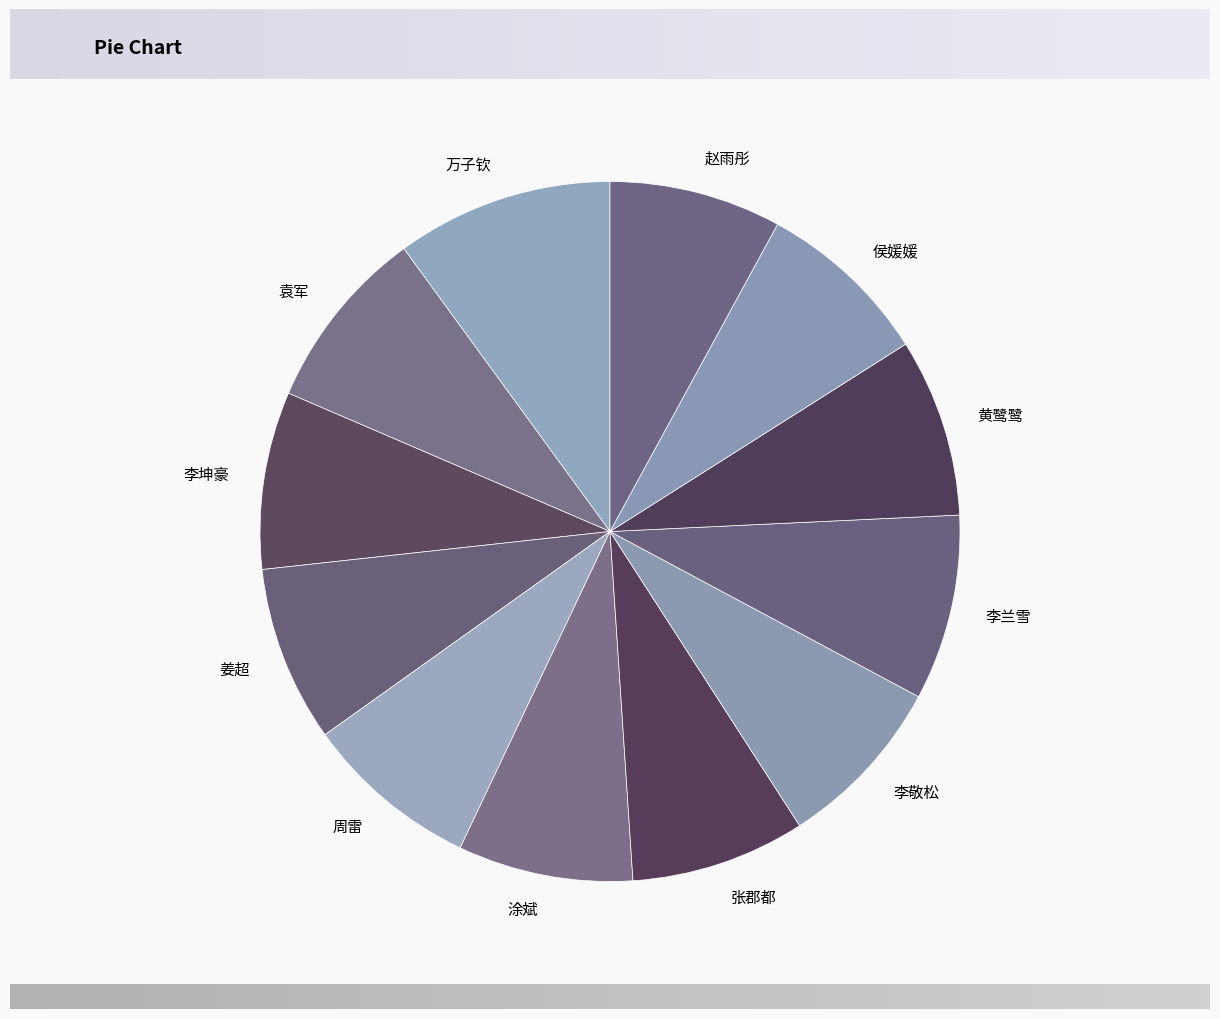

Does 万子钦 represent more than half of the total?

No